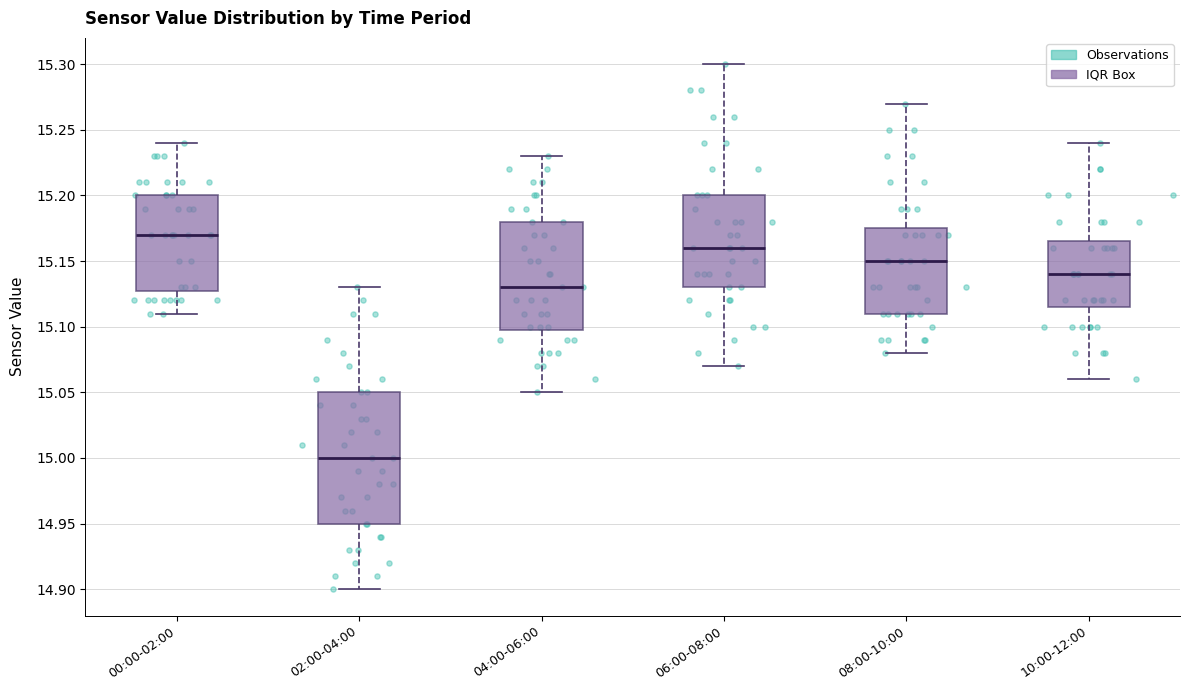

Which box has the highest median line?

00:00-02:00